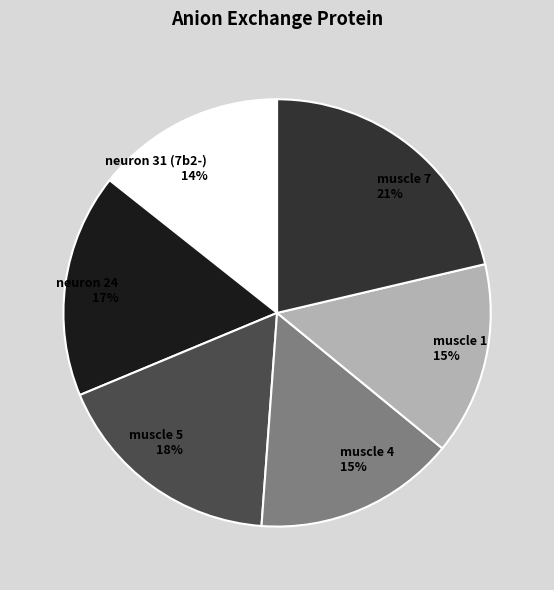

To the nearest percent, what is the difference between the largest and smallest slice percentages?

7%